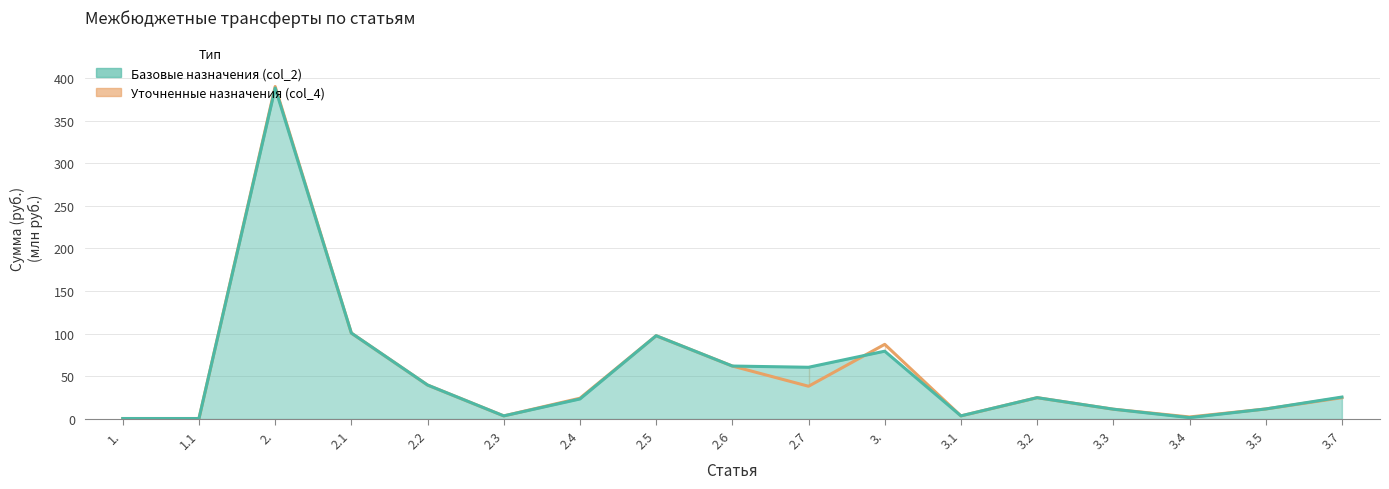

Where does the Базовые назначения (col_2) series first go above 24?

2.